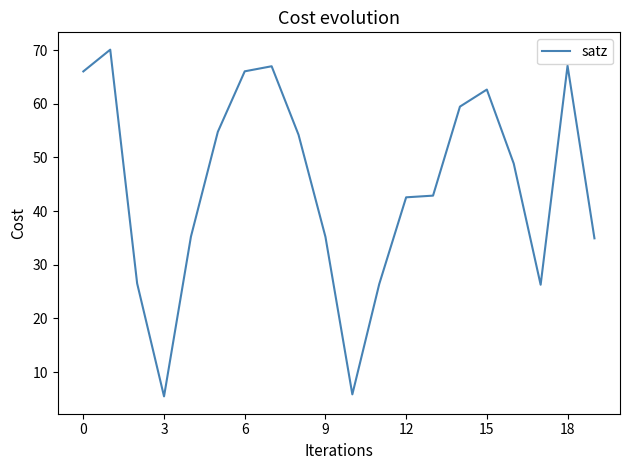

What is the maximum value shown in the chart?

70.1